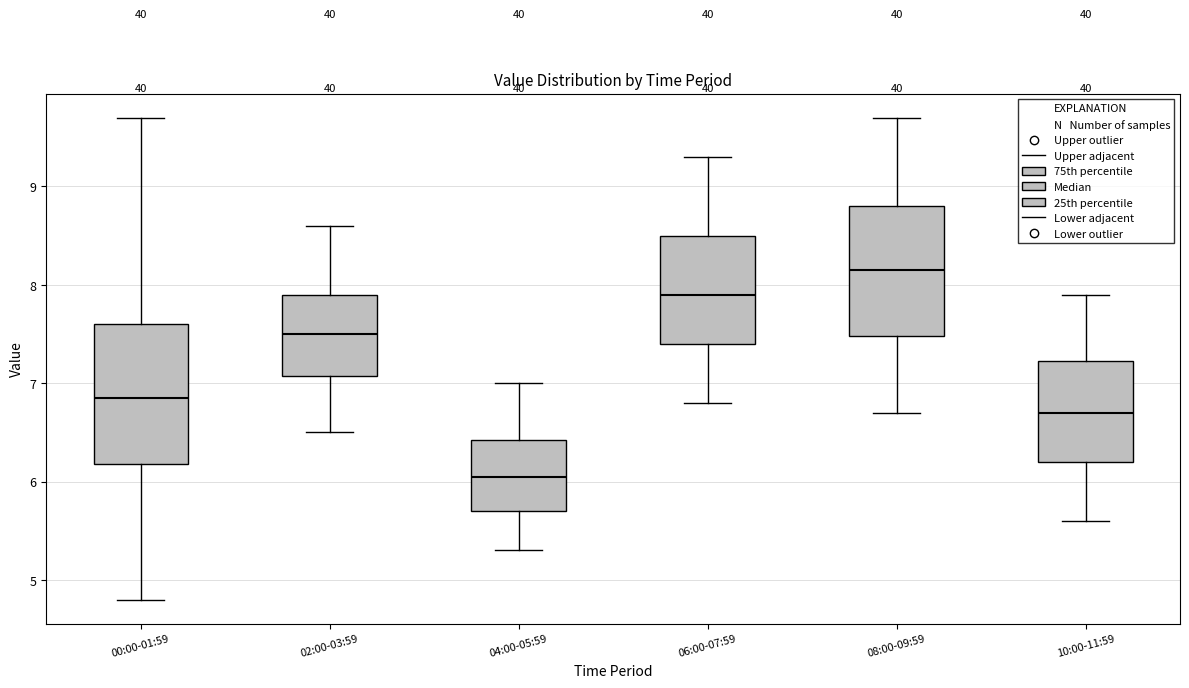

Reading left to right, transcribe this box plot: for each box, give where its median line is, the range the box spans, and where its two whiskers end, as read against the y-axis. The values are not printed on the chart, so give them approximately, as read against the axis.

00:00-01:59: median 6.9, box 6.2 to 7.6, whiskers 4.8 to 9.7
02:00-03:59: median 7.5, box 7.1 to 7.9, whiskers 6.5 to 8.6
04:00-05:59: median 6.1, box 5.7 to 6.4, whiskers 5.3 to 7.0
06:00-07:59: median 7.9, box 7.4 to 8.5, whiskers 6.8 to 9.3
08:00-09:59: median 8.2, box 7.5 to 8.8, whiskers 6.7 to 9.7
10:00-11:59: median 6.7, box 6.2 to 7.2, whiskers 5.6 to 7.9